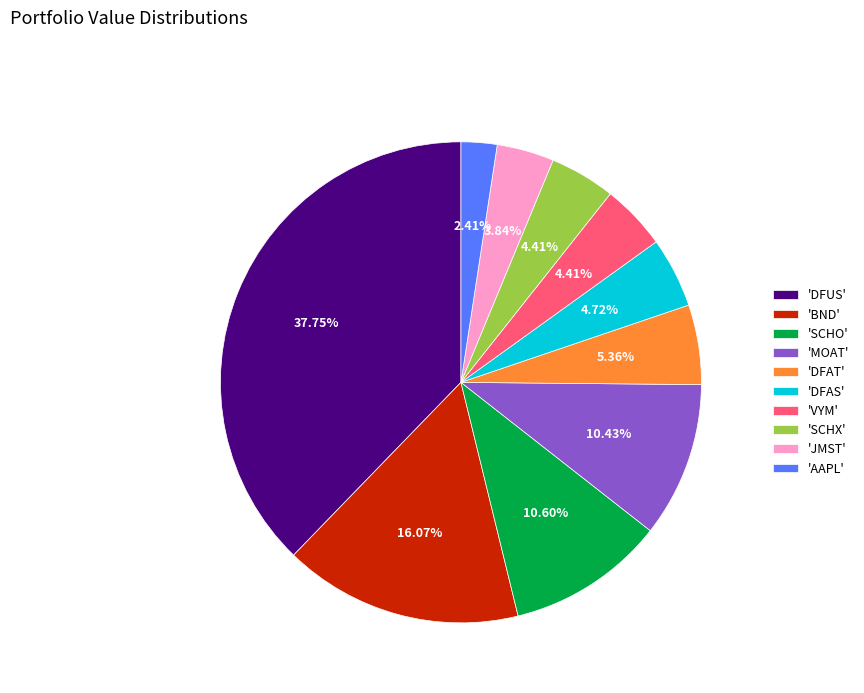

Which slice is the smallest?

'AAPL'